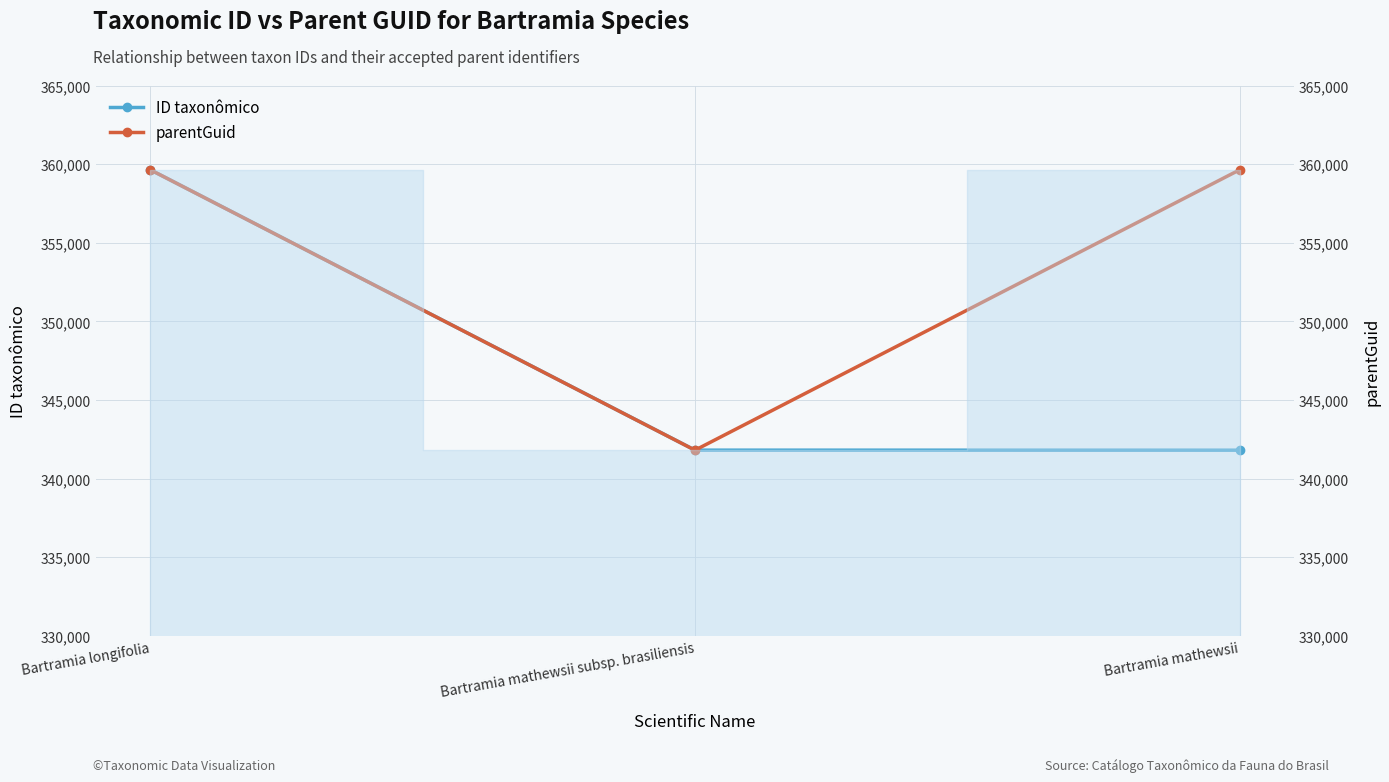

What is the total value across all series at Bartramia mathewsii?

701439